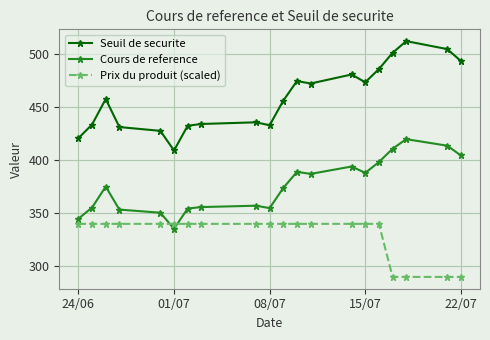

Rank the series by their maximum value, from lowest to highest.

Prix du produit (scaled), Cours de reference, Seuil de securite